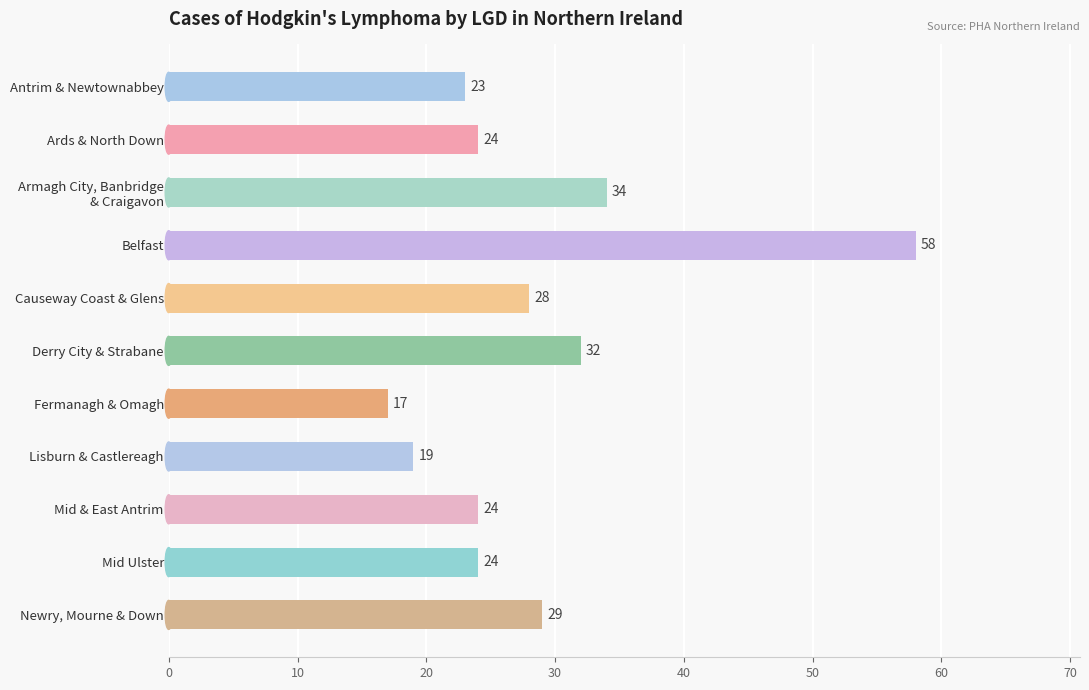

Which label corresponds to the largest value in the chart?

Belfast